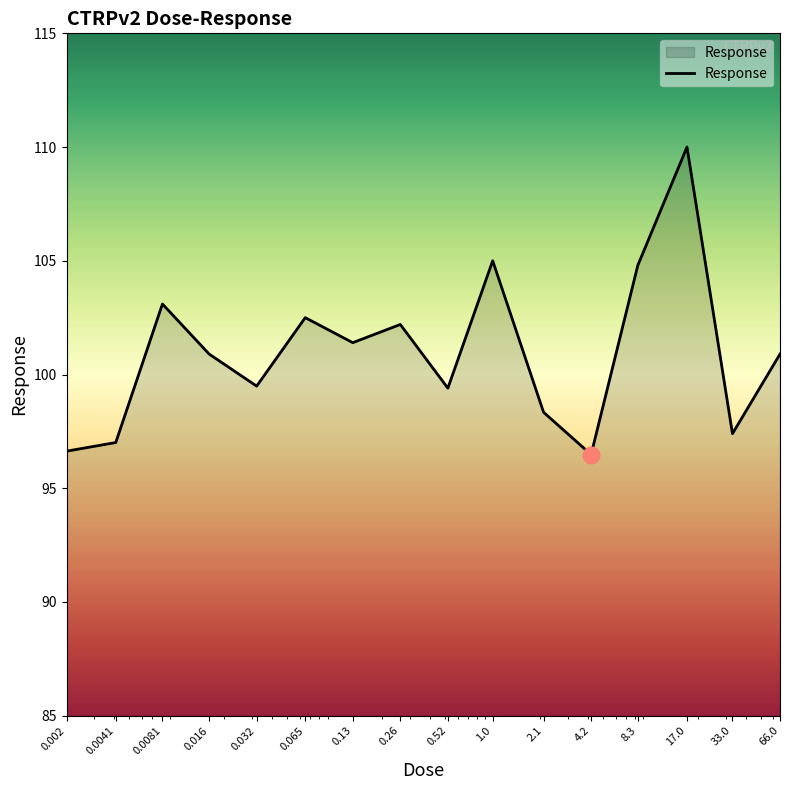

What is the smallest value displayed?

96.5